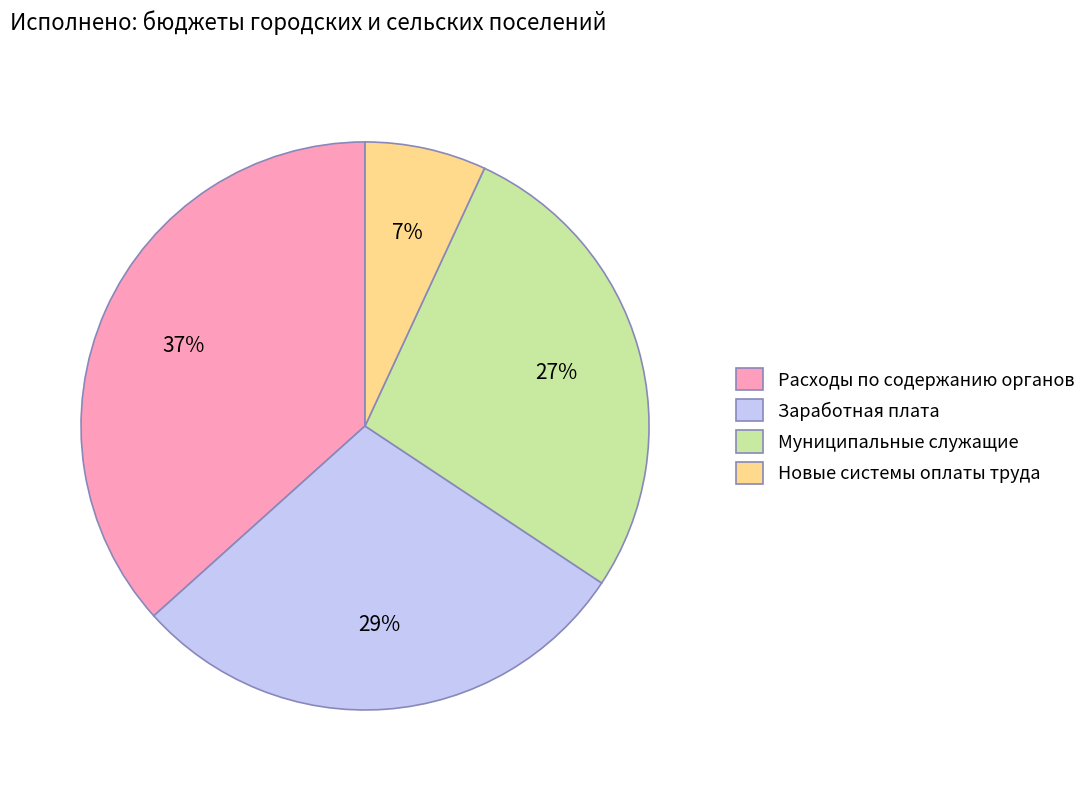

Rank the categories by value from highest to lowest.

Расходы по содержанию органов, Заработная плата, Муниципальные служащие, Новые системы оплаты труда